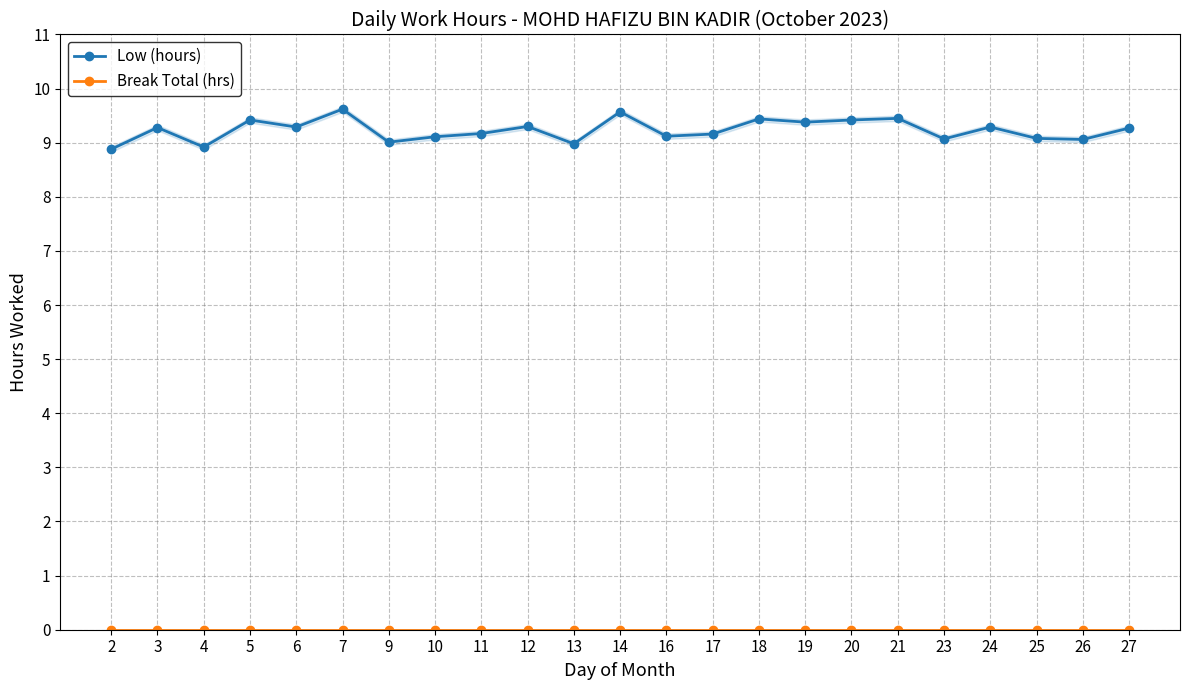

True or false: Low (hours) and Break Total (hrs) intersect in this chart.

False